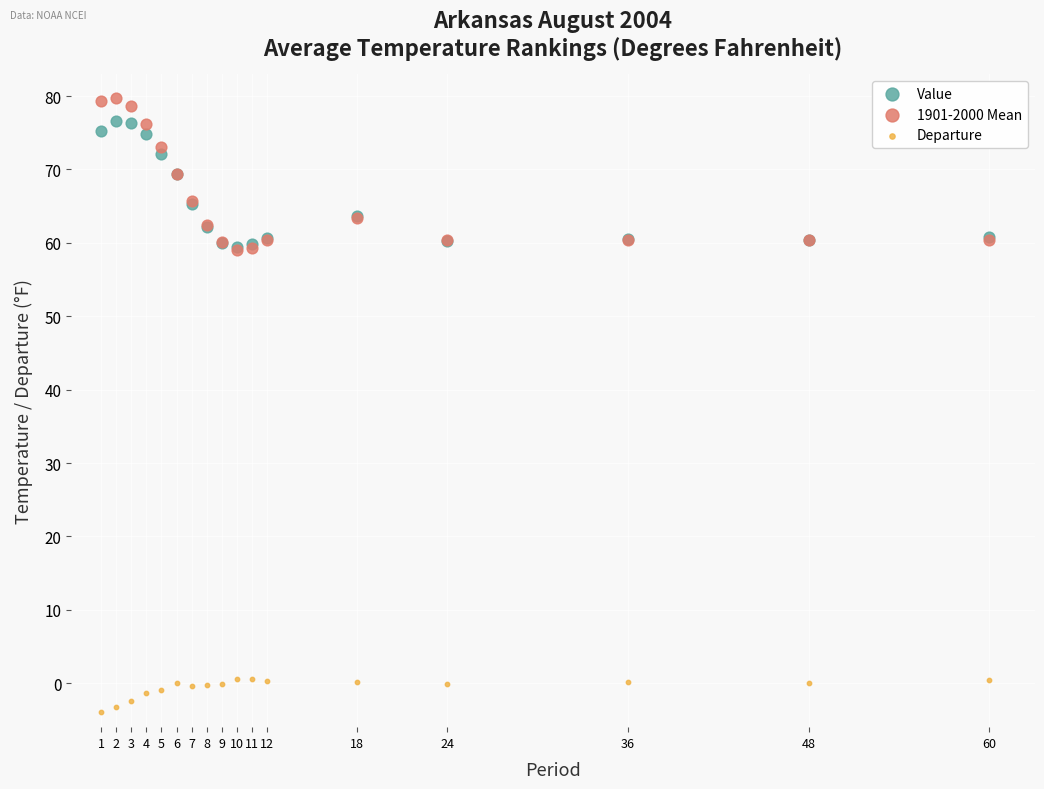

Which series contains the highest Y value?

1901-2000 Mean